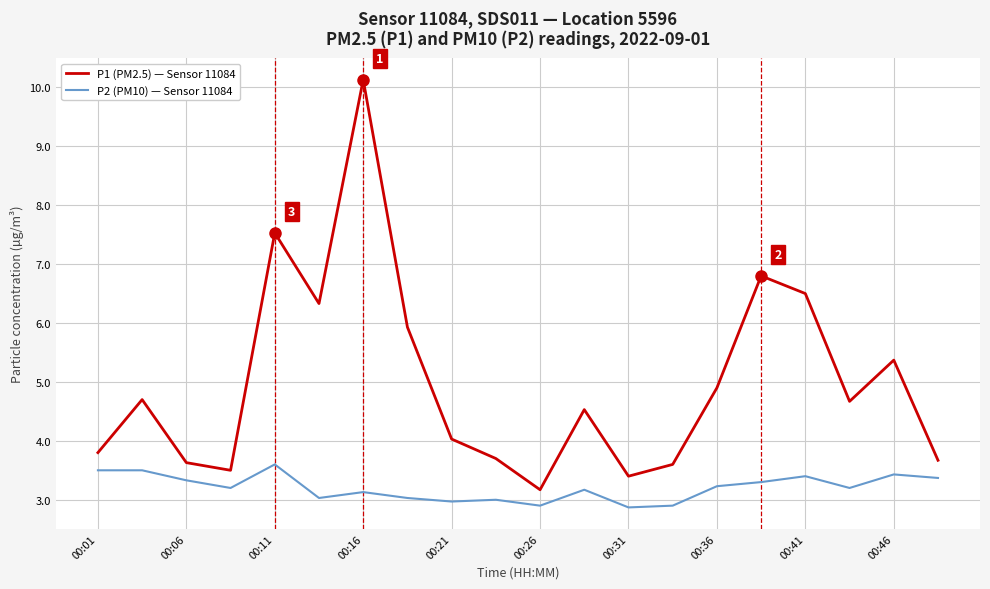

Rank the series by their maximum value, from highest to lowest.

P1 (PM2.5) — Sensor 11084, P2 (PM10) — Sensor 11084